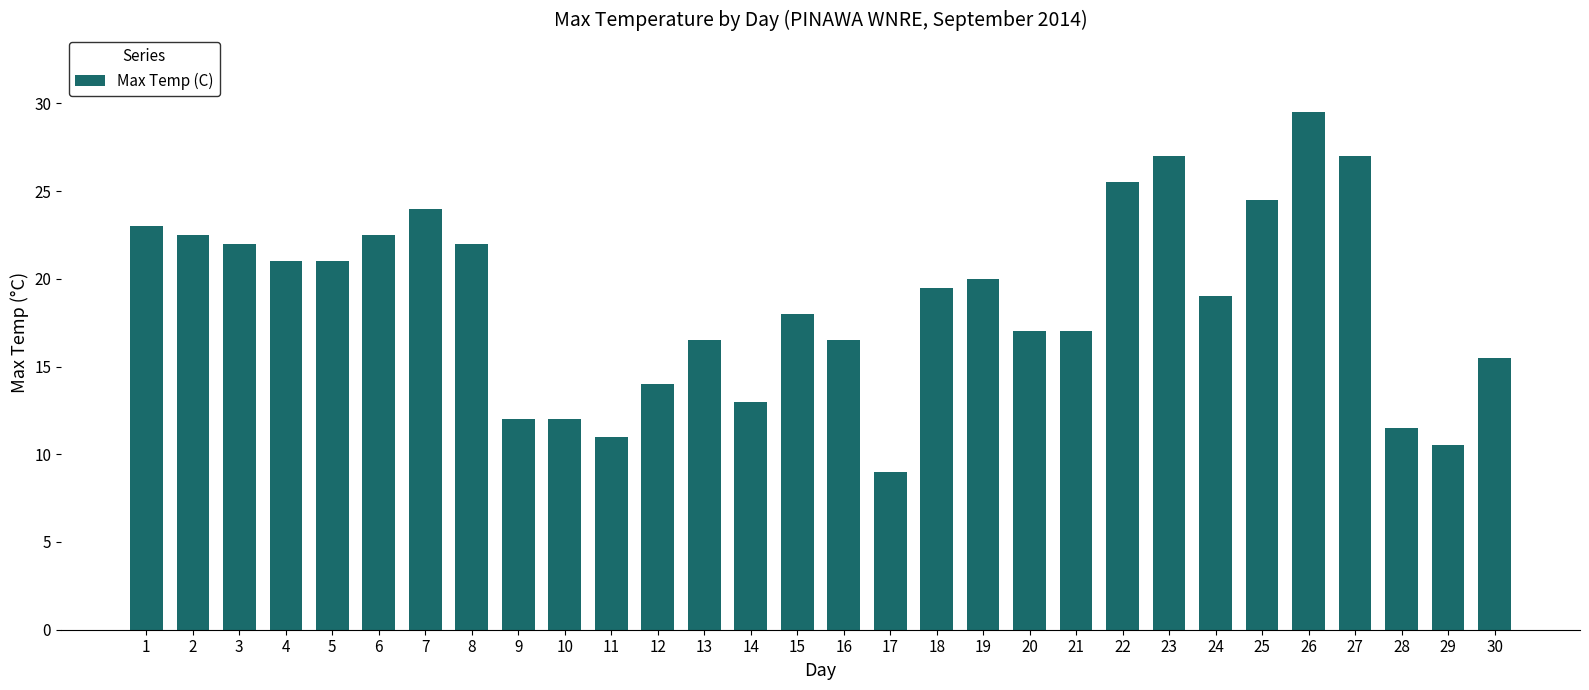

What is the value of the 30th bar from the left?

15.5